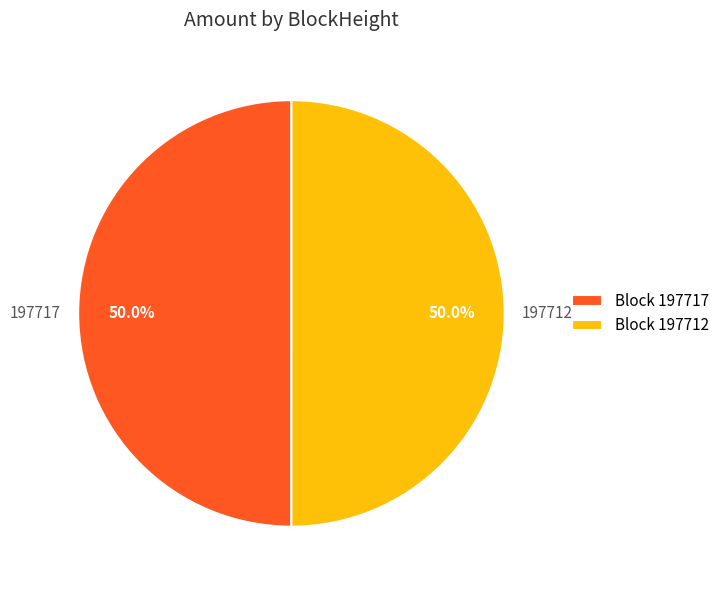

Approximately how many times larger is the value at Block 197712 compared to Block 197717?

1.0